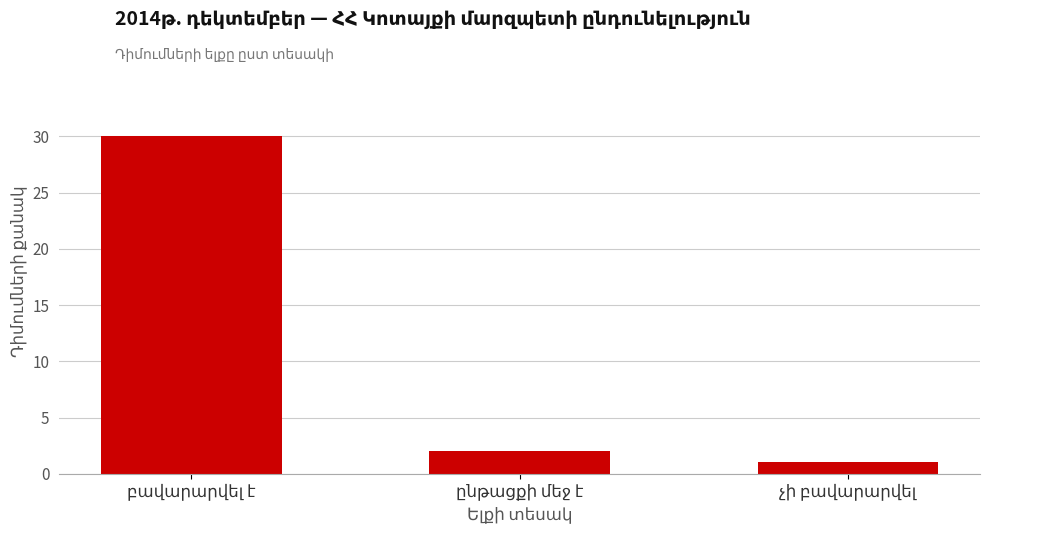

What is the sum of all values?

33